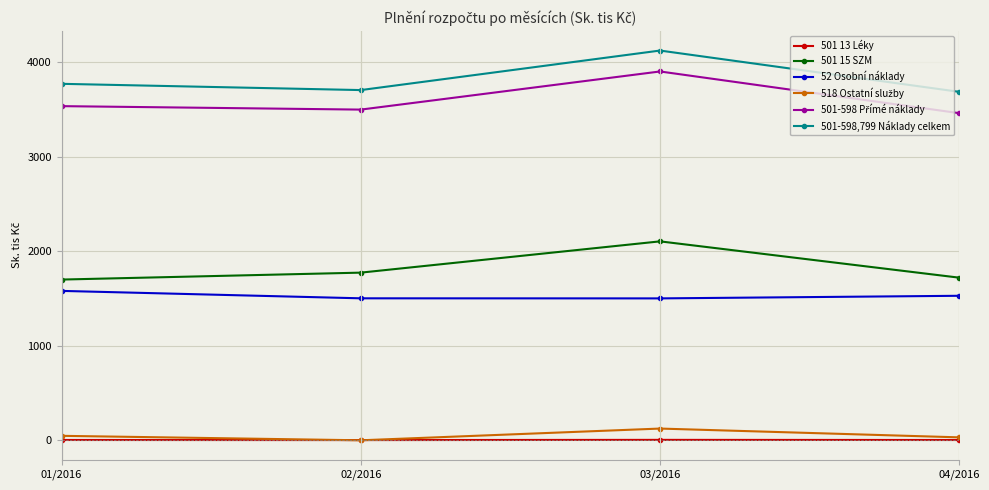

Is it true that 501-598,799 Náklady celkem equals 1608.1 at 02/2016?

False